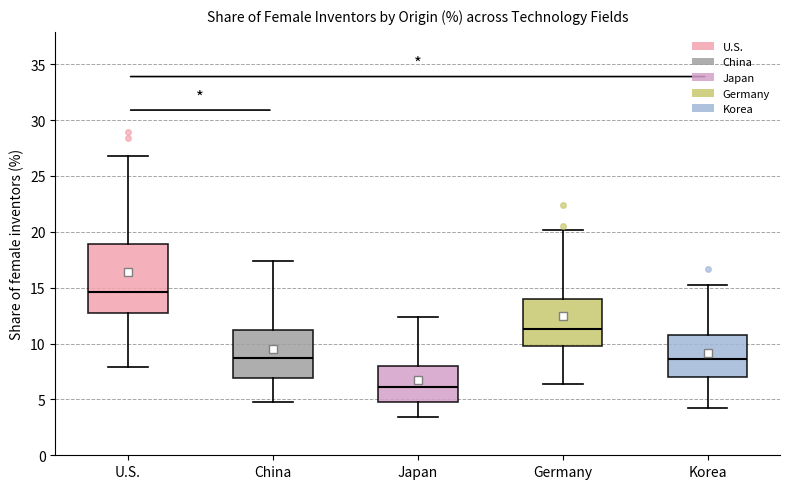

Which box is the tallest, from its lower edge to its upper edge?

U.S.